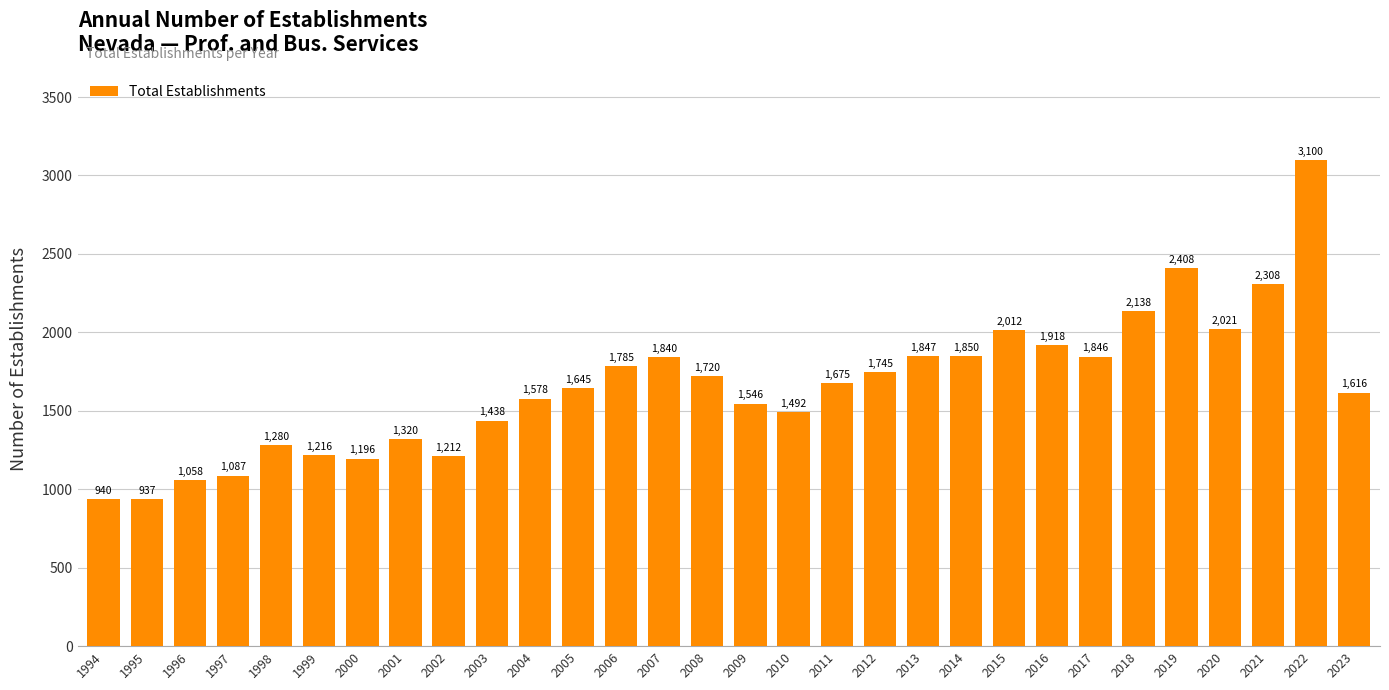

How many categories are shown in the chart?

30